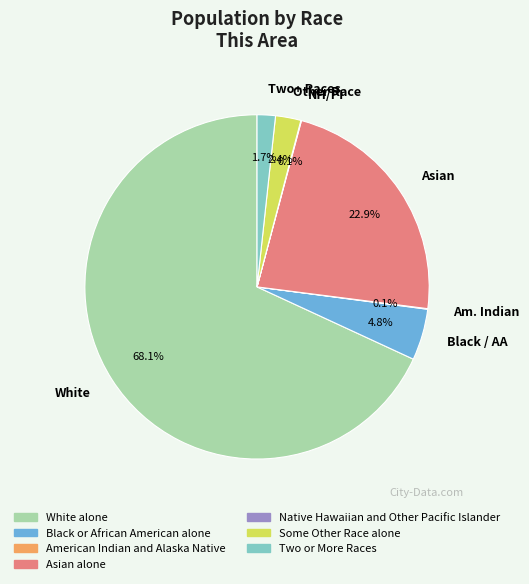

What is the ratio of the value at Other Race to the value at Two+ Races?

1.4